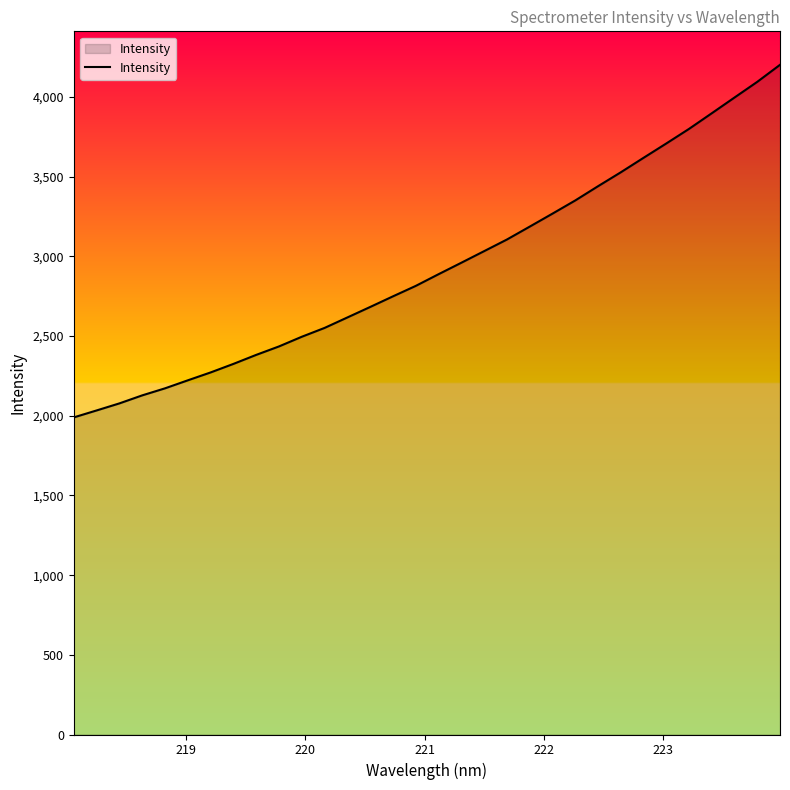

True or false: there are more than 0 points higher than both neighbors.

False